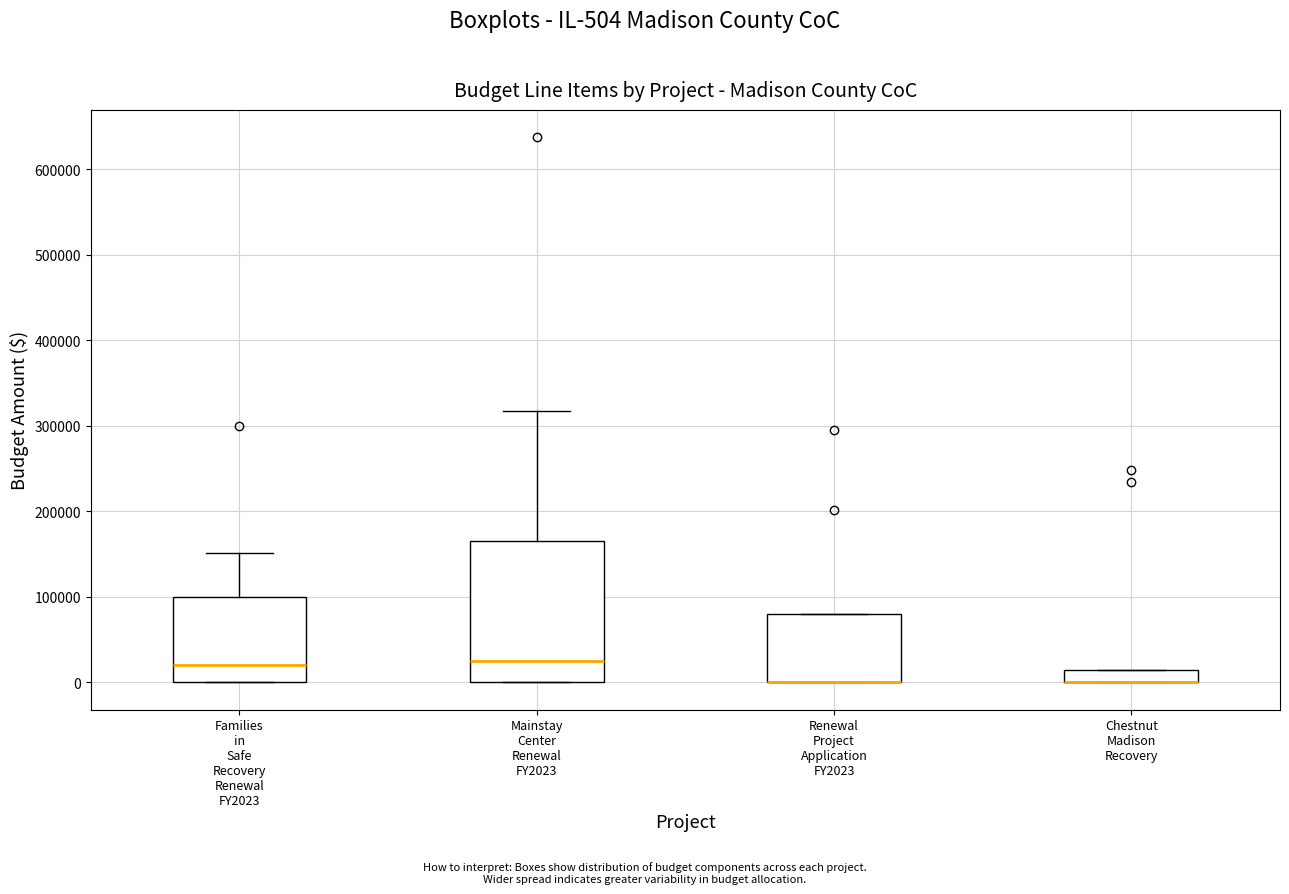

Comparing the boxes themselves (not the whiskers), which one is the tallest?

Mainstay Center Renewal FY2023